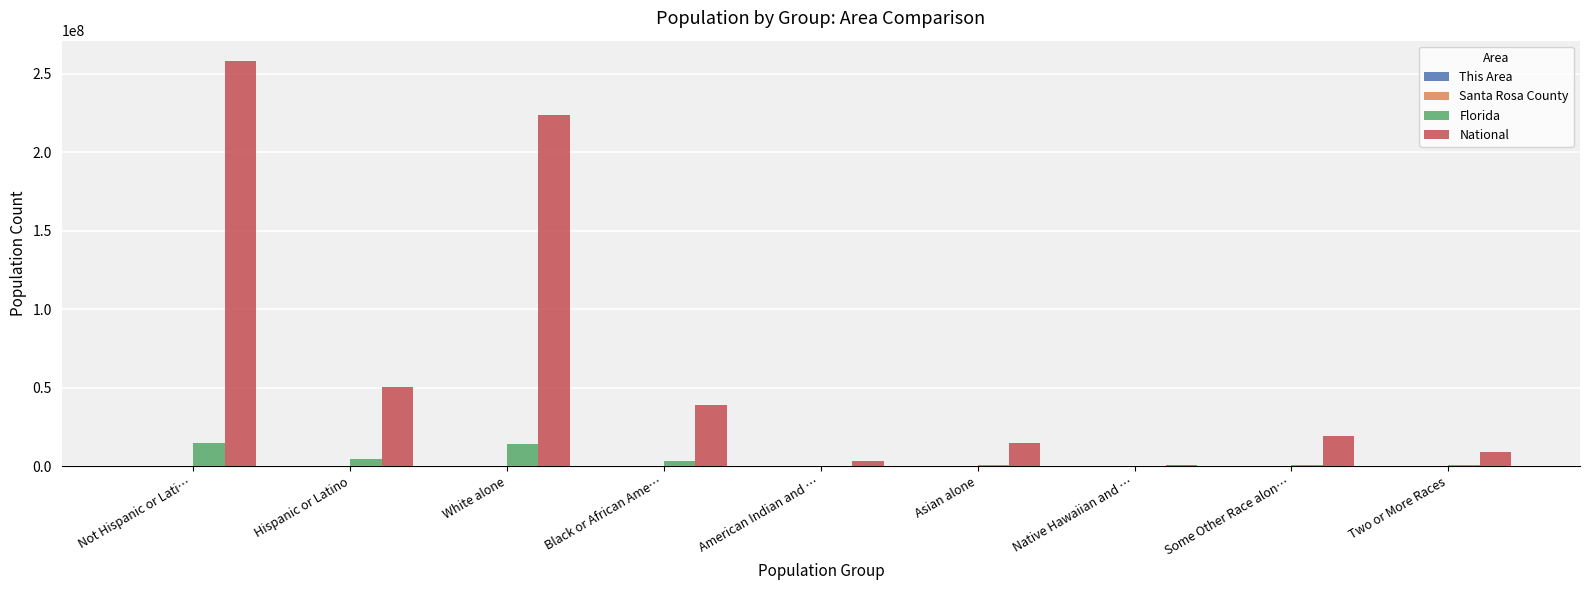

At which category does the chart reach its peak across all series?

Not Hispanic or Lati…